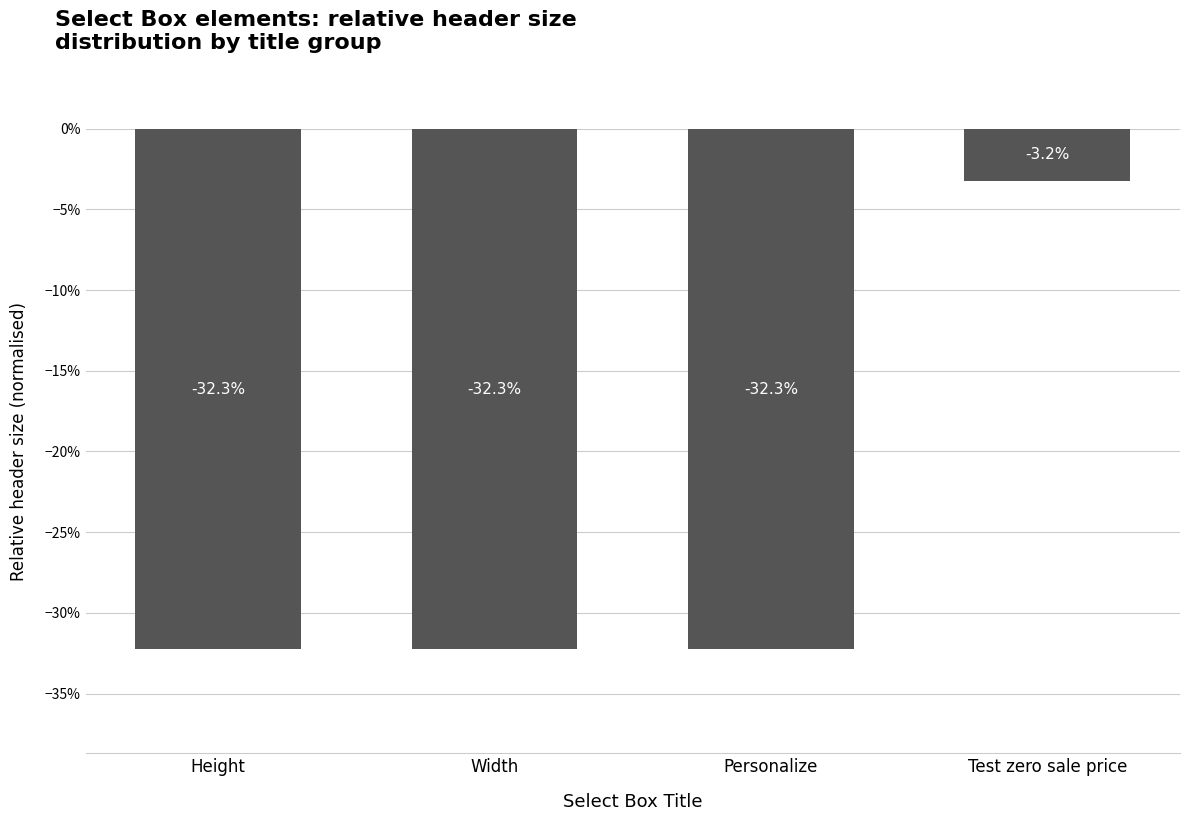

Are the bars horizontal?

No